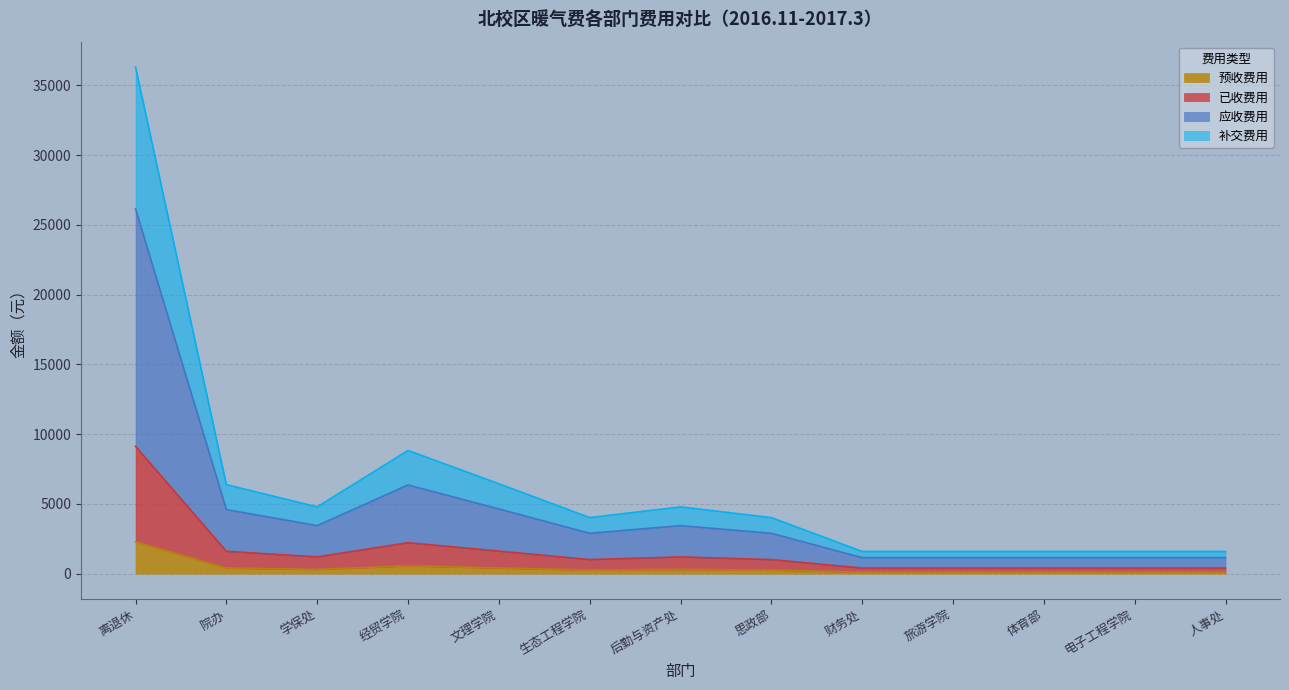

Which category has the highest value in the 预收费用 series?

离退休